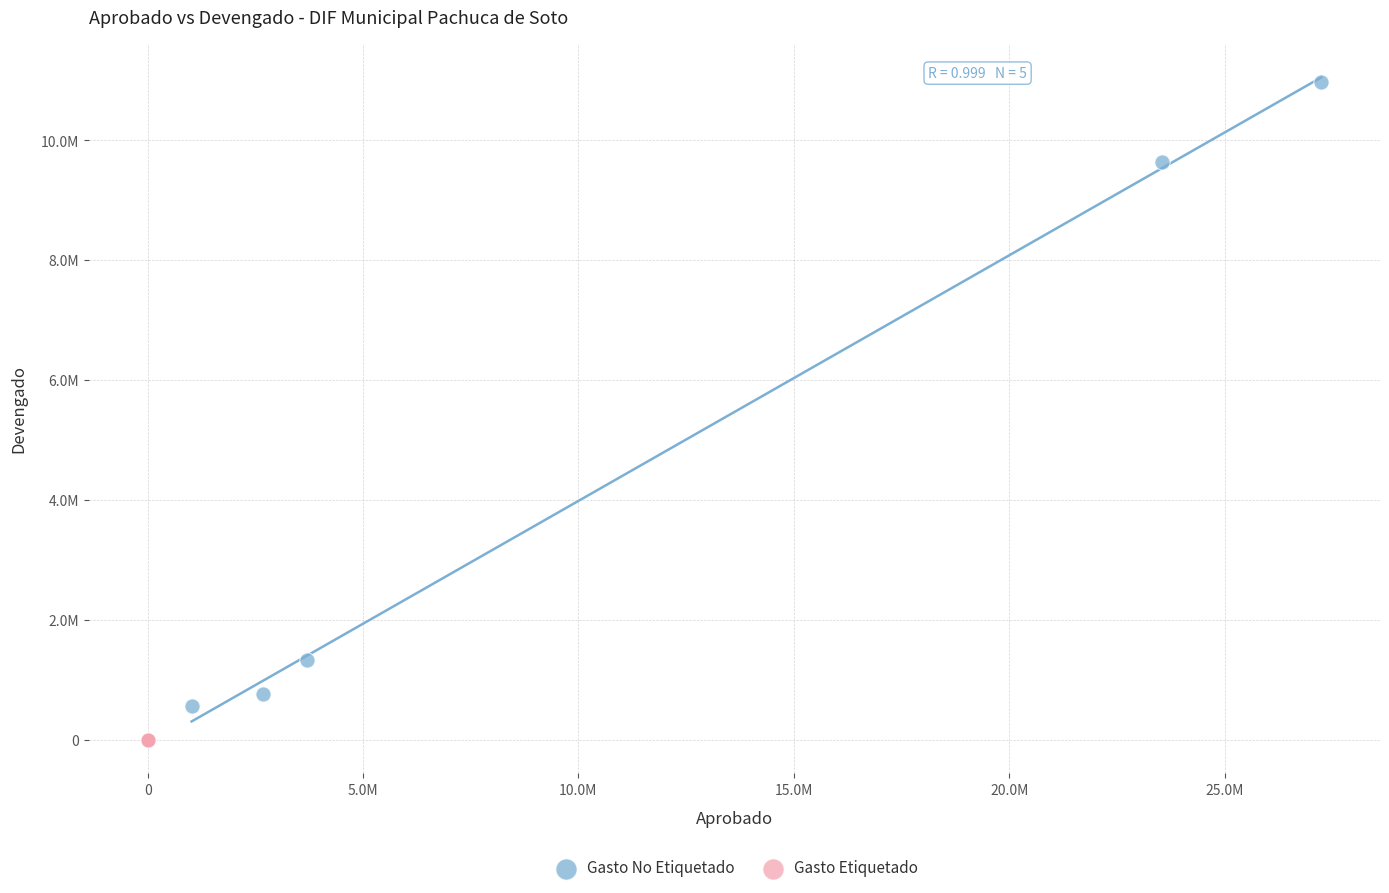

What are all the series names shown in the legend?

Gasto No Etiquetado, Gasto Etiquetado